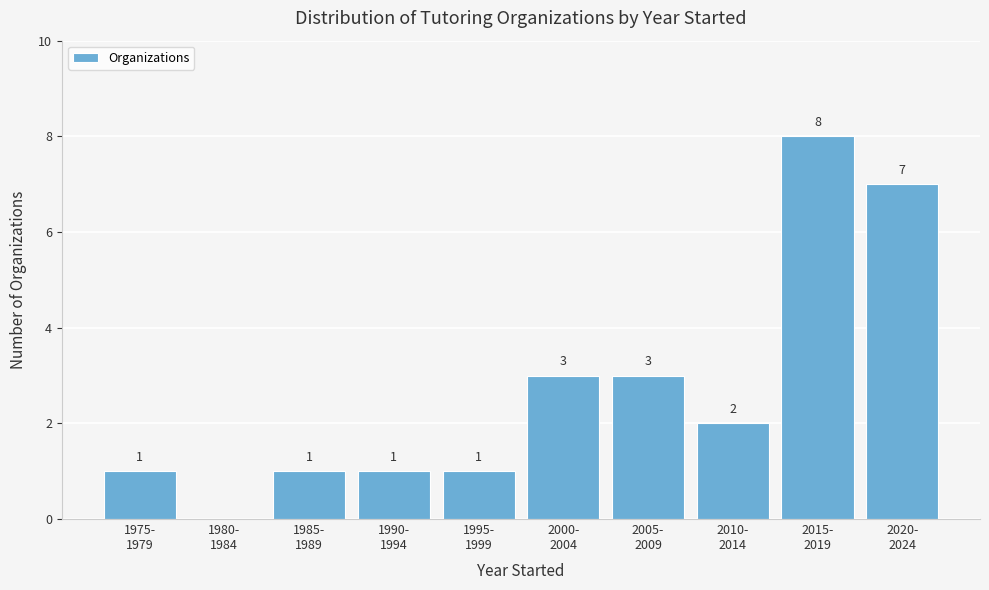

What is the sum of all values?

27